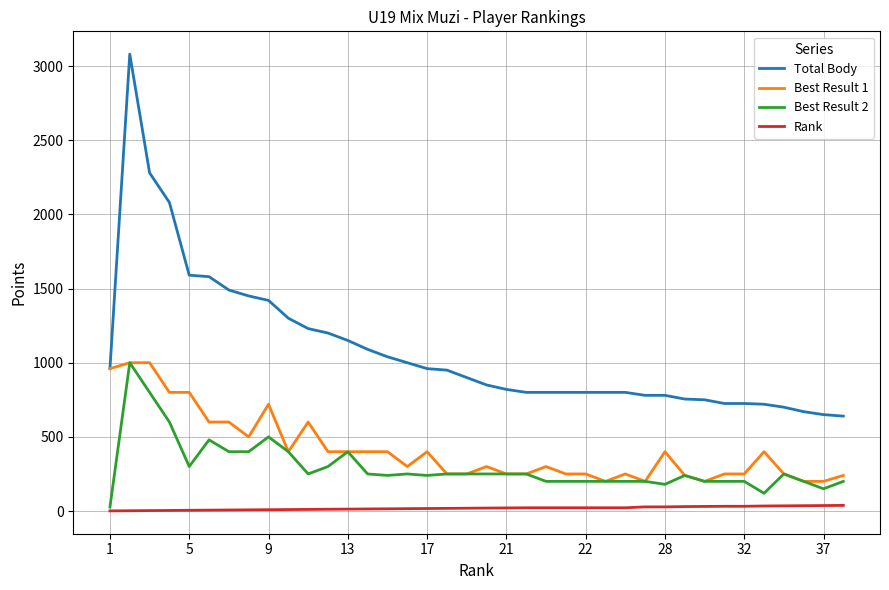

Which series has the largest range (max minus min)?

Total Body